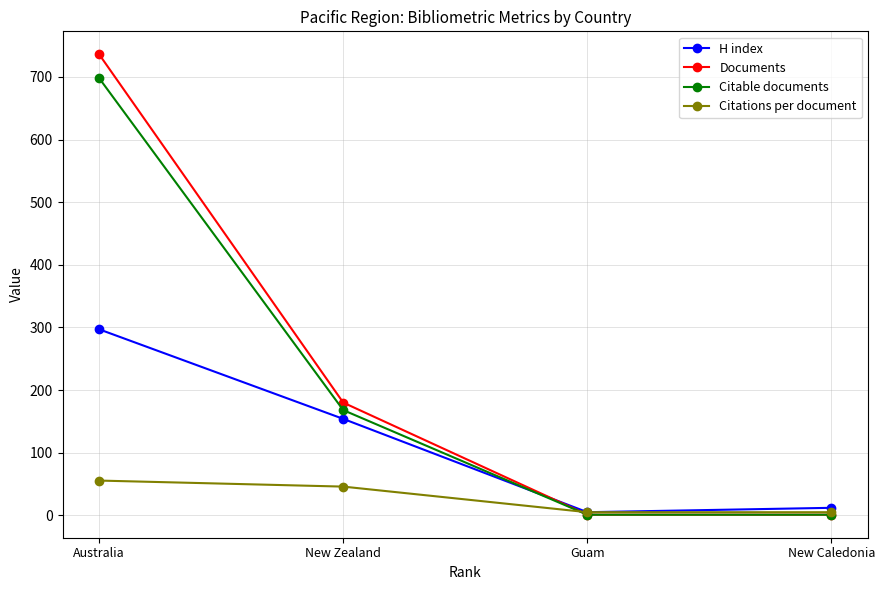

Reading left to right, list all the values displayed in this chart.

H index: Australia=297.0	New Zealand=154.0	Guam=5.0	New Caledonia=12.0
Documents: Australia=736.0	New Zealand=180.0	Guam=1.0	New Caledonia=1.0
Citable documents: Australia=698.0	New Zealand=168.0	Guam=1.0	New Caledonia=1.0
Citations per document: Australia=55.5	New Zealand=45.9	Guam=5.0	New Caledonia=5.0